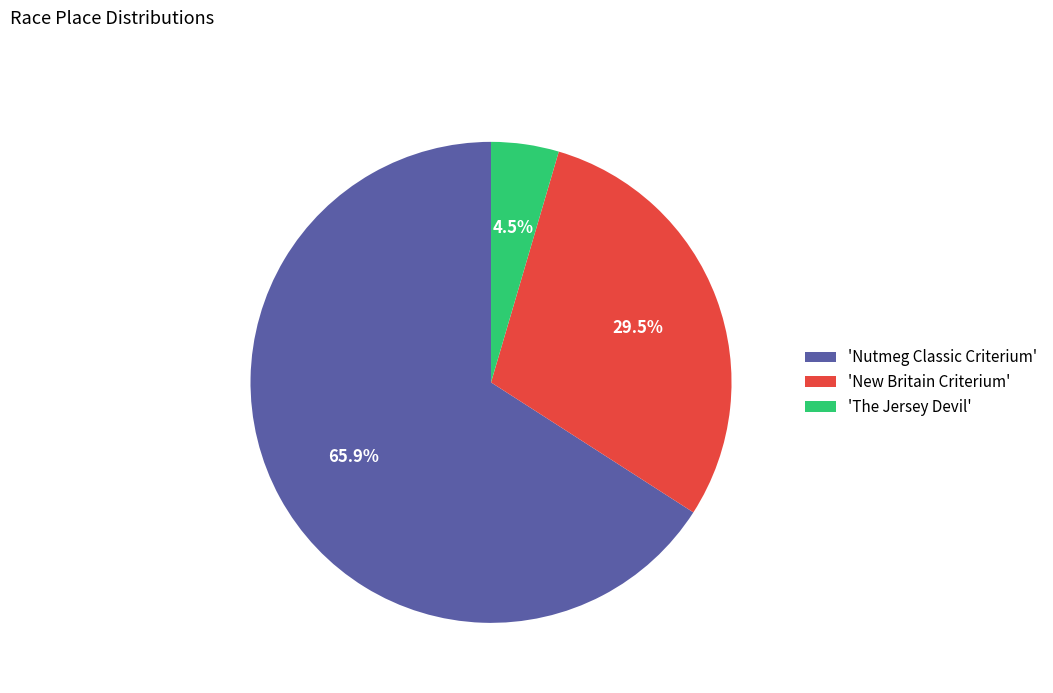

What is the smallest slice in the pie chart?

'The Jersey Devil'